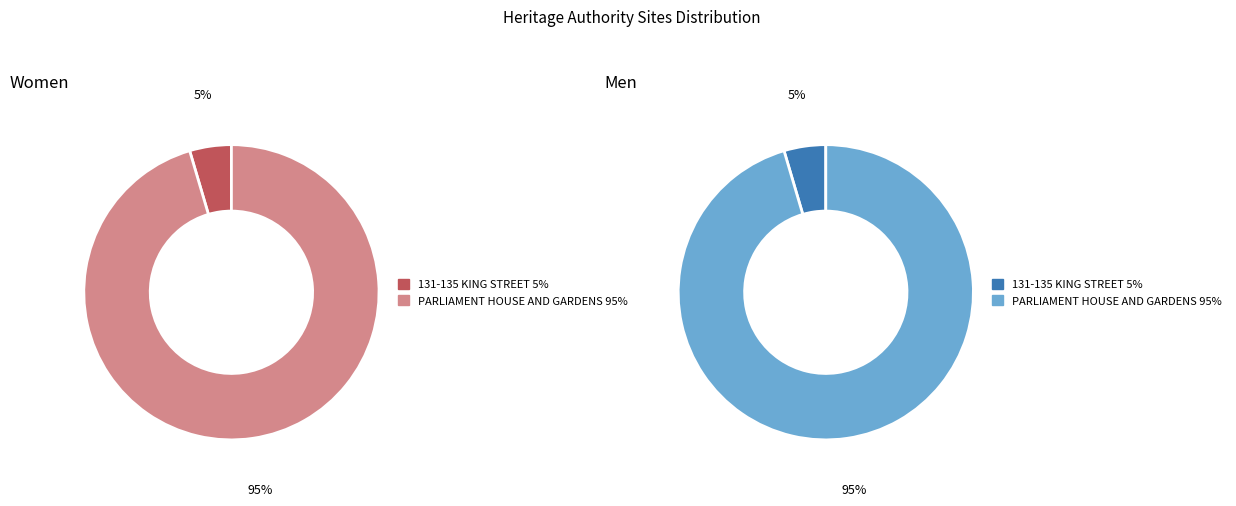

To the nearest percent, what portion does PARLIAMENT HOUSE AND GARDENS represent?

95%